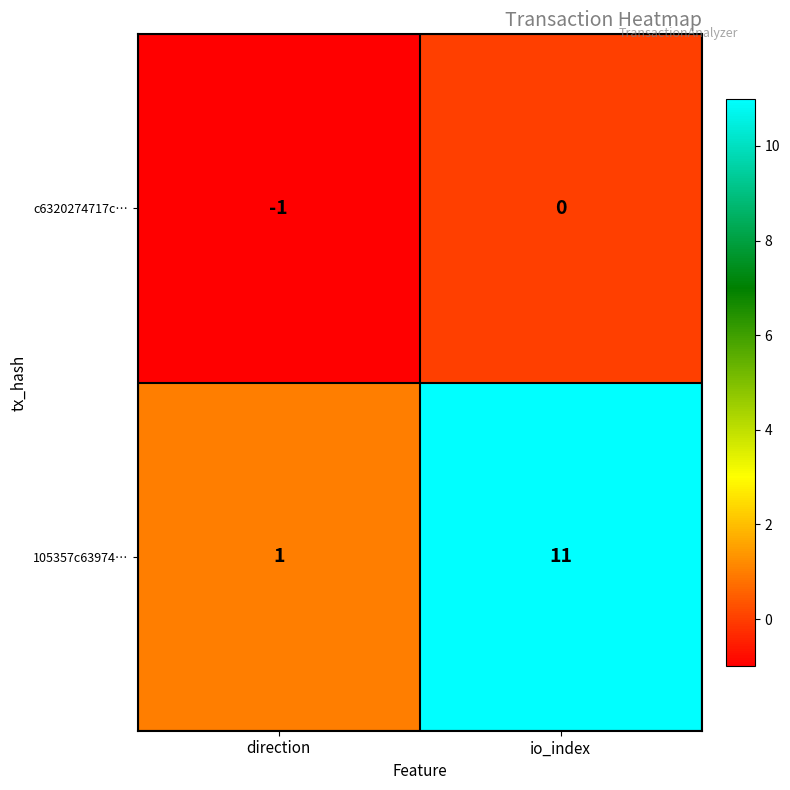

Between direction and io_index, which series saw the biggest shift?

105357c63974…